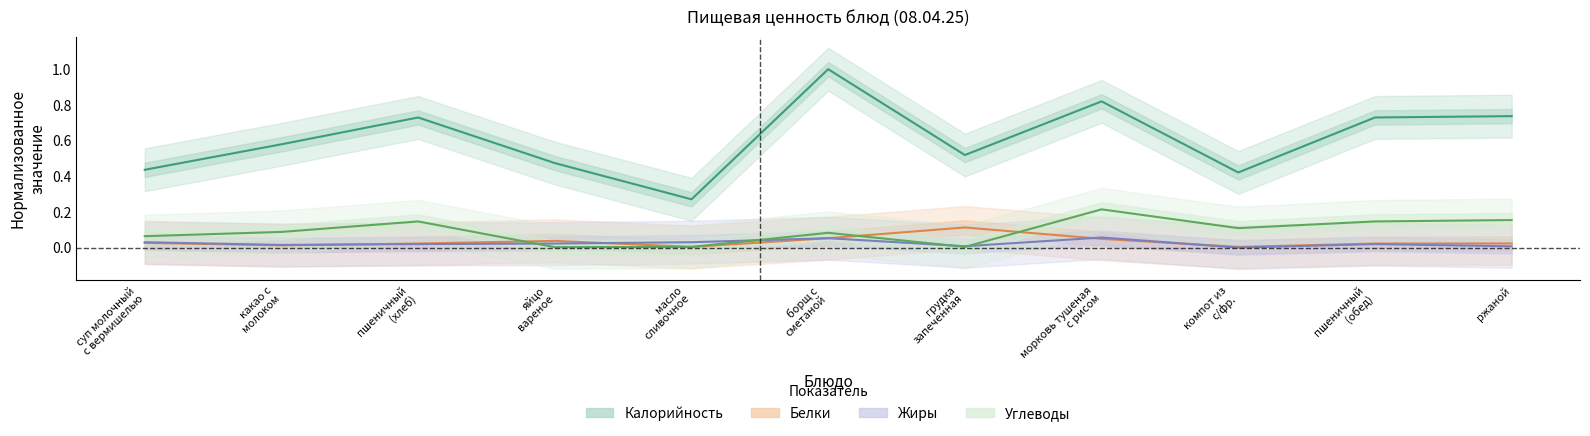

What is the spread (max minus min) of values at суп молочный
с вермишелью?

0.4